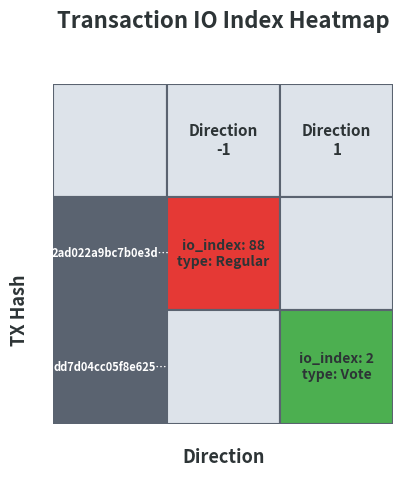

How many values in the 2ad022a9bc7b0e3d8482755d706b902c657d840 series are below 88?

1